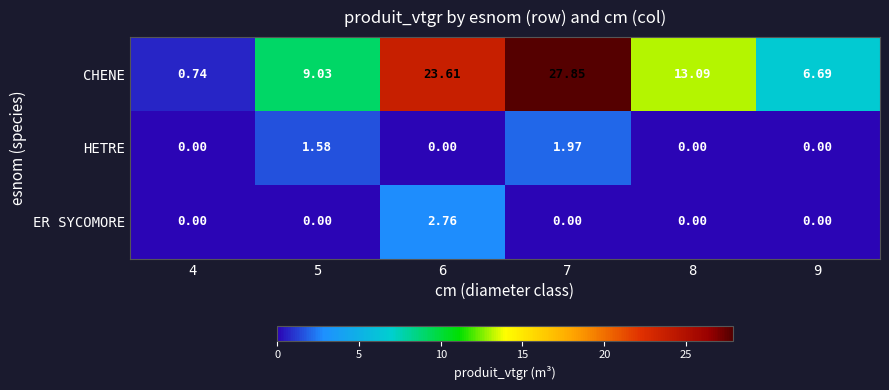

Rank the series by their maximum value, from lowest to highest.

HETRE, ER SYCOMORE, CHENE